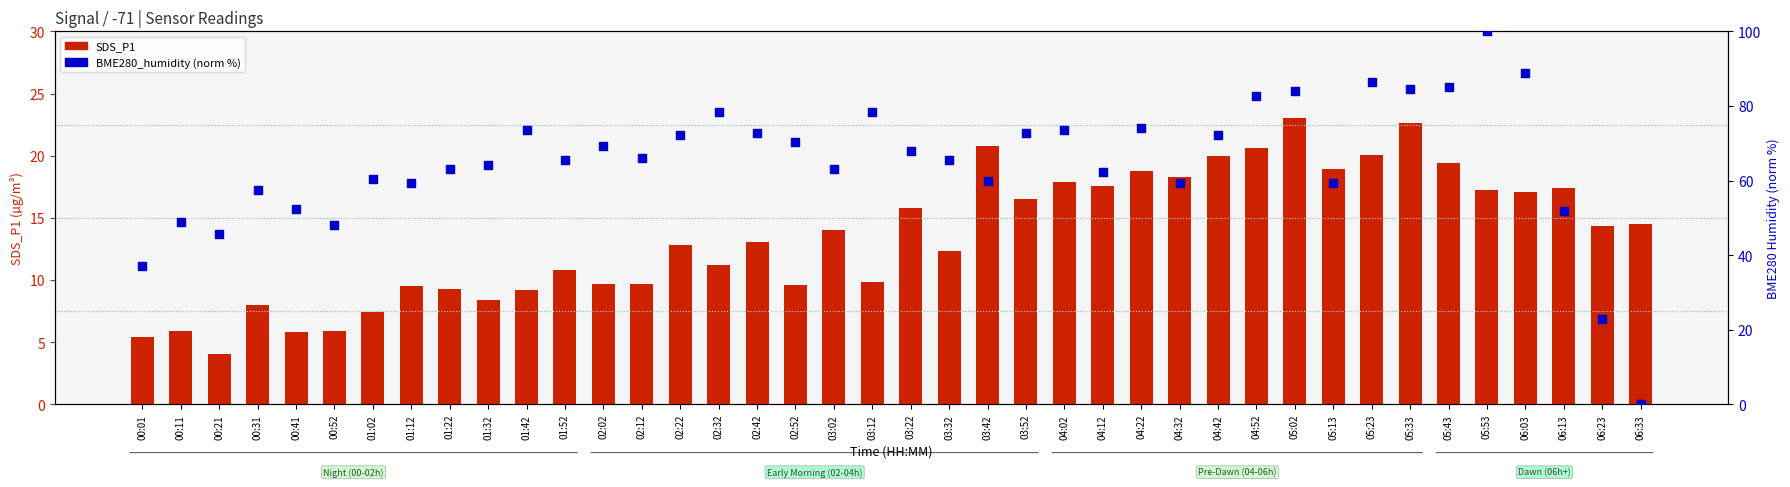

Which series contains the highest Y value?

BME280_humidity (norm %)